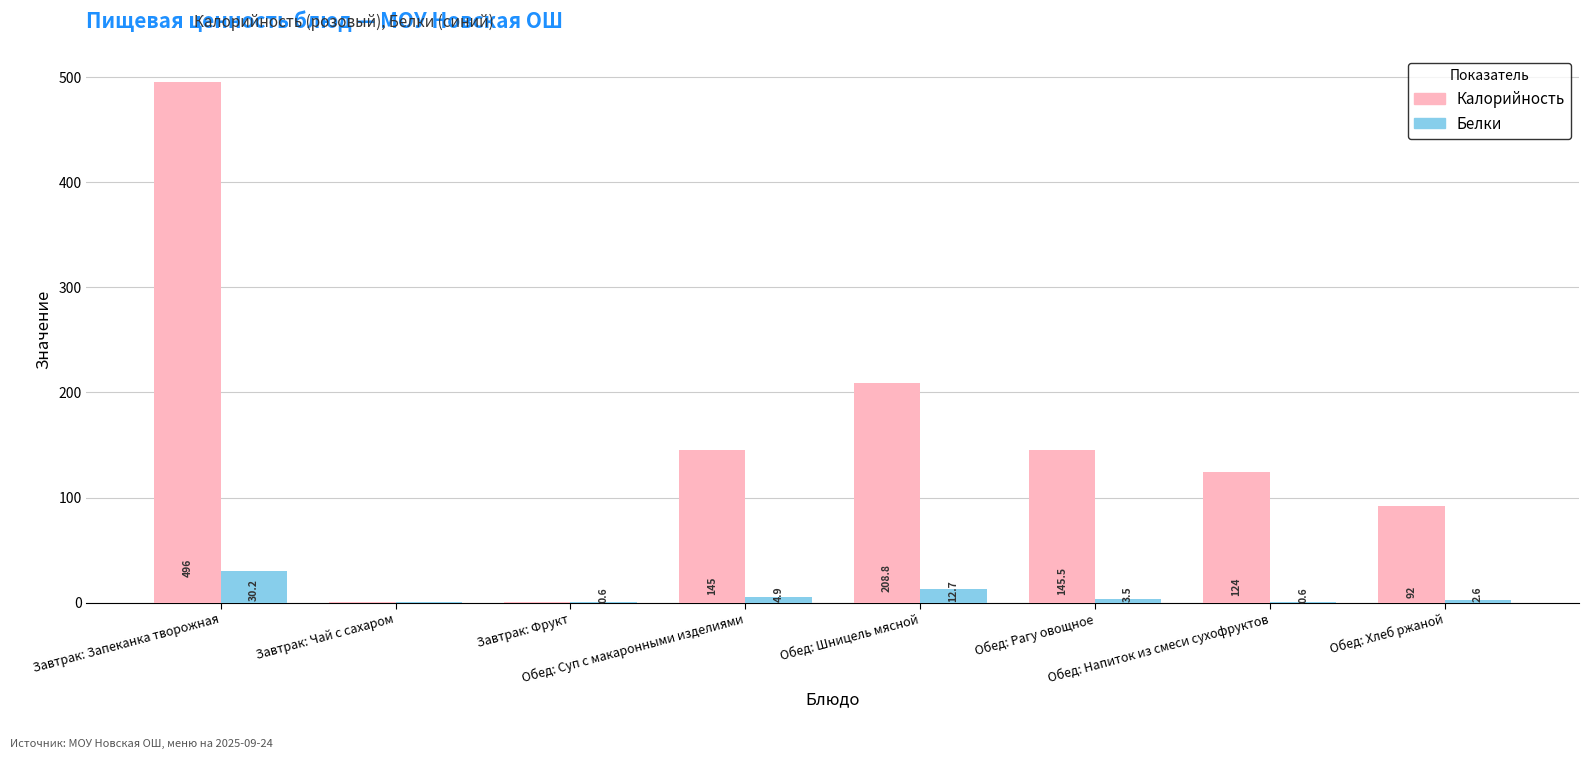

Are the bars horizontal?

No